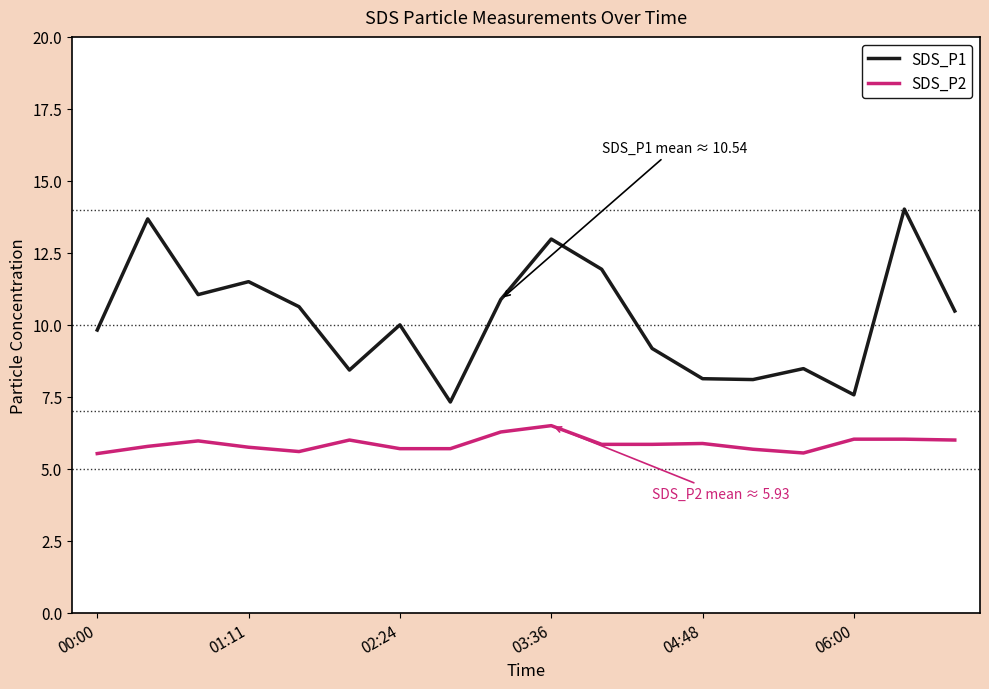

True or false: SDS_P2 and SDS_P1 intersect in this chart.

False